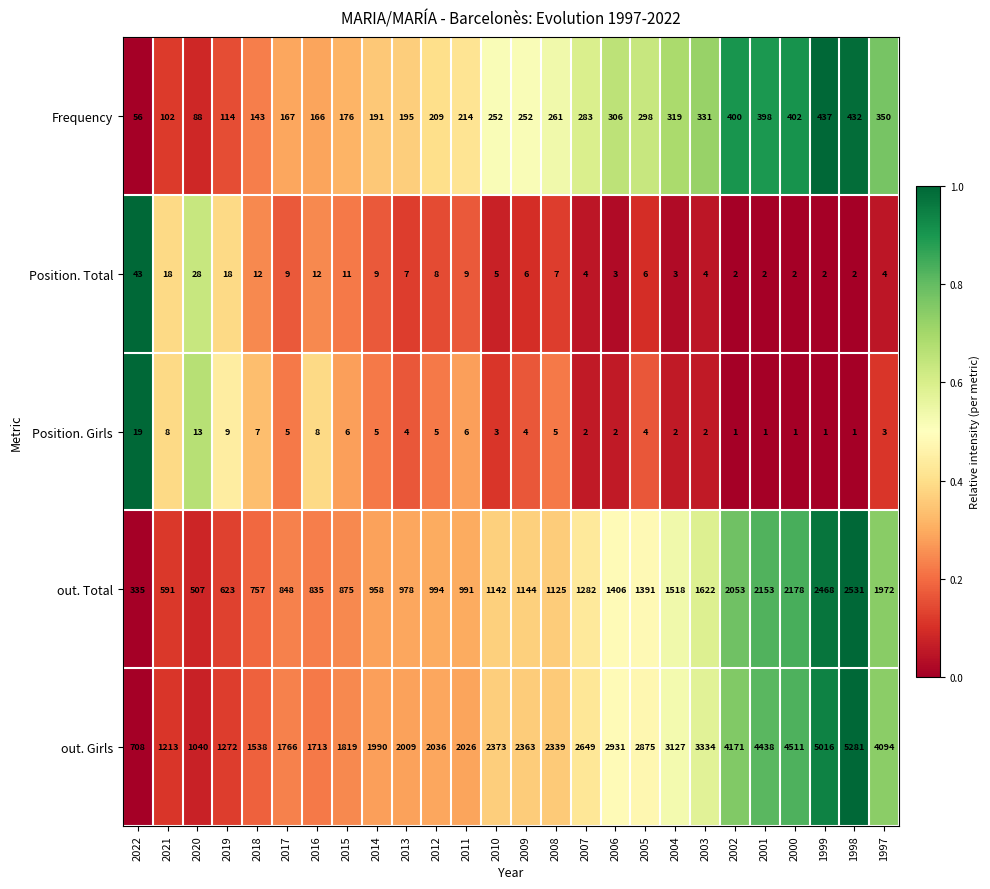

At which label is out. Girls closest to 2994?

2006